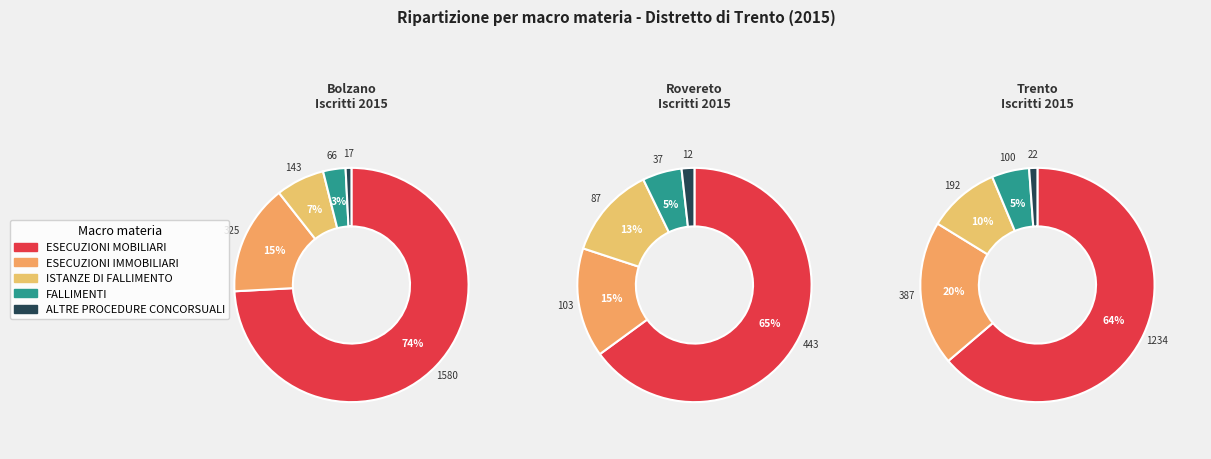

To the nearest percent, what percentage of the pie is ISTANZE DI FALLIMENTO?

7%